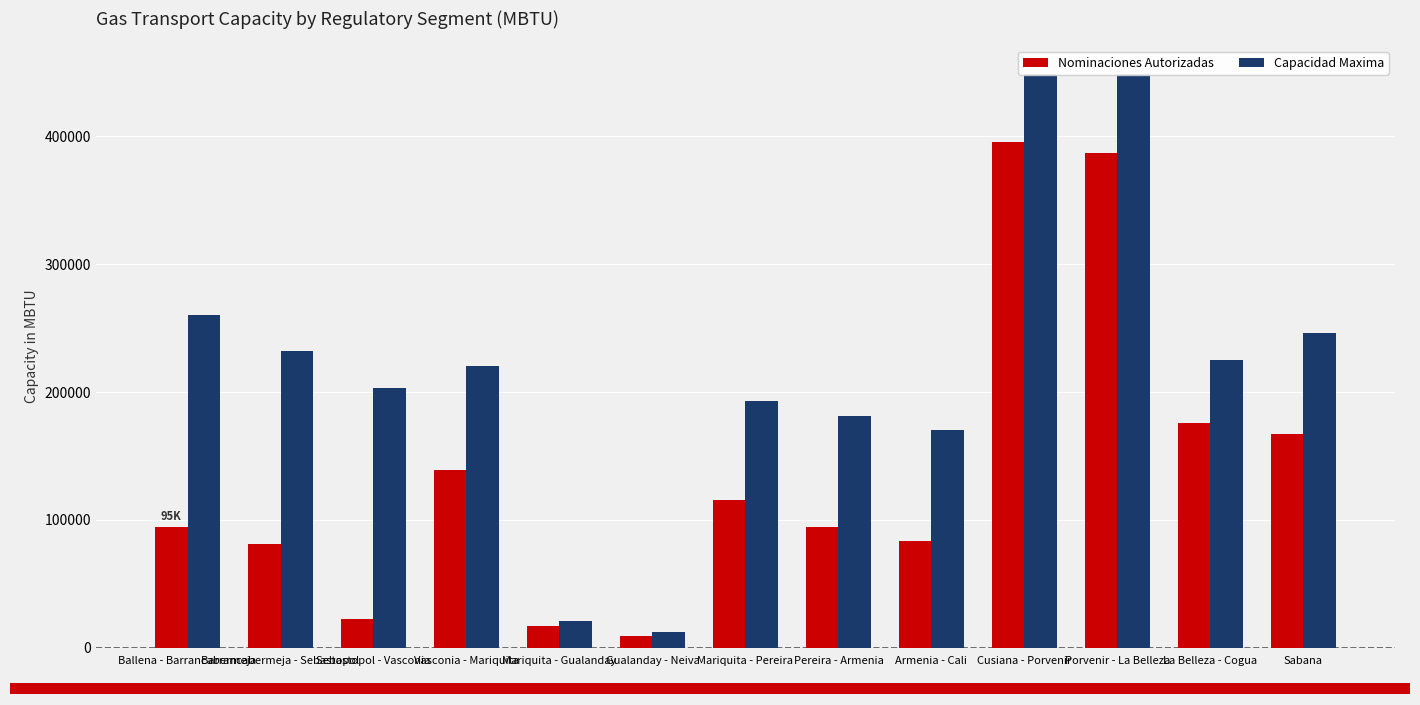

How many data points in Nominaciones Autorizadas are less than 94537?

6